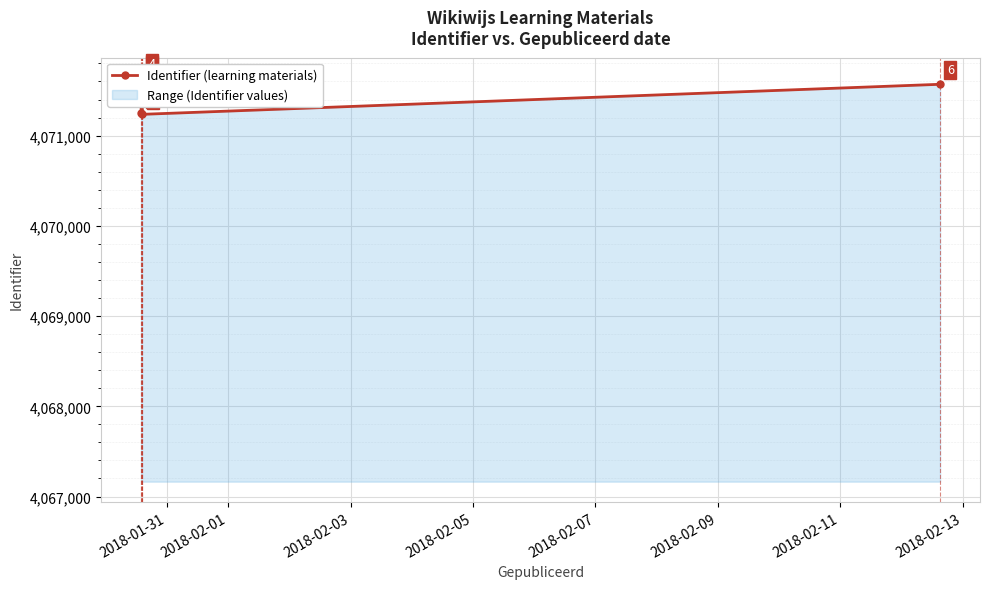

Approximately how many times larger is the value at 2018-02-07 compared to 2018-02-03?

1.0